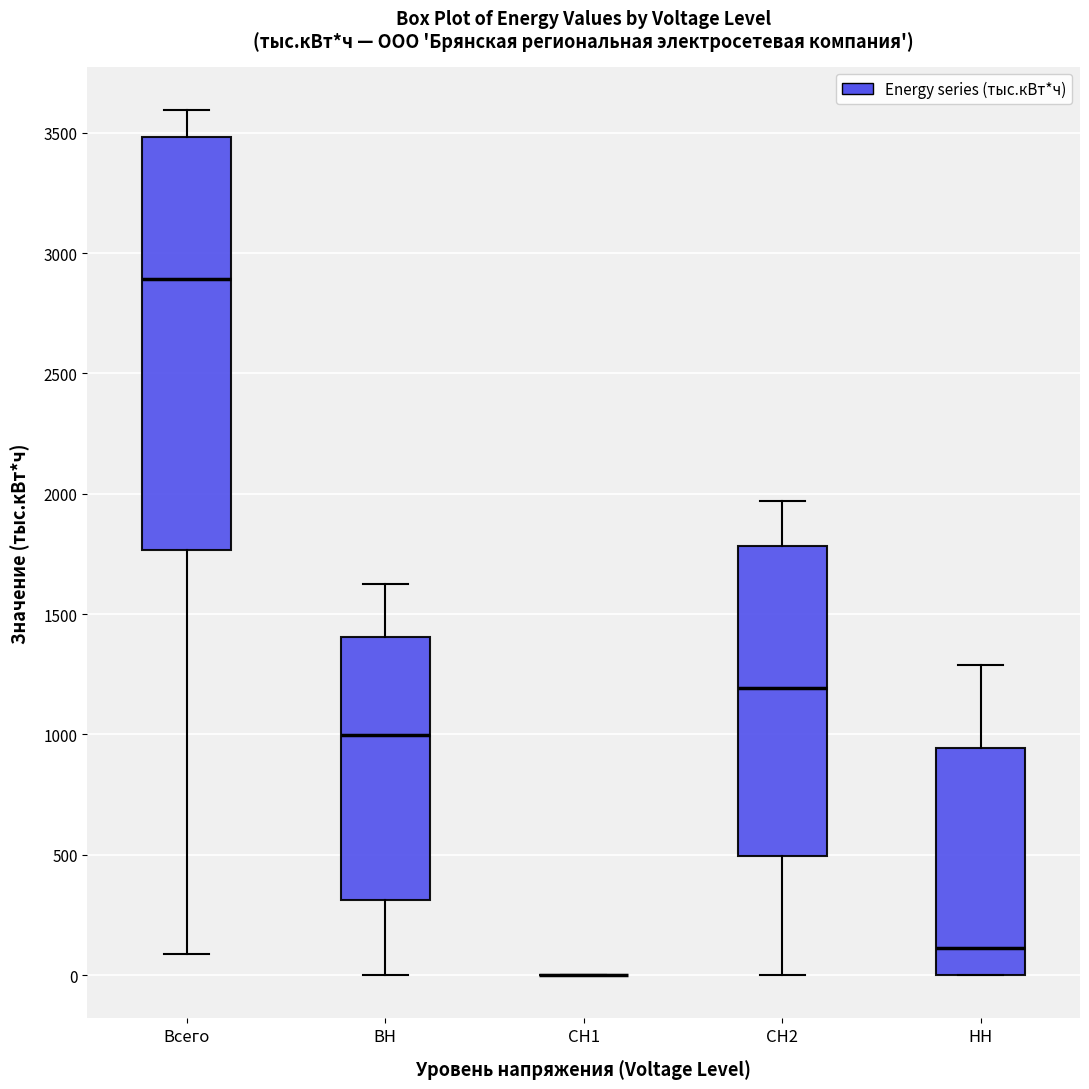

Reading left to right, transcribe this box plot: for each box, give where its median line is, the range the box spans, and where its two whiskers end, as read against the y-axis. The values are not printed on the chart, so give them approximately, as read against the axis.

Всего: median 2900, box 1750 to 3500, whiskers 100 to 3600
ВН: median 1000, box 300 to 1400, whiskers 0 to 1650
СН1: box collapsed to a line at 0, whiskers 0 to 0
СН2: median 1200, box 500 to 1800, whiskers 0 to 1950
НН: median 100, box 0 to 950, whiskers 0 to 1300